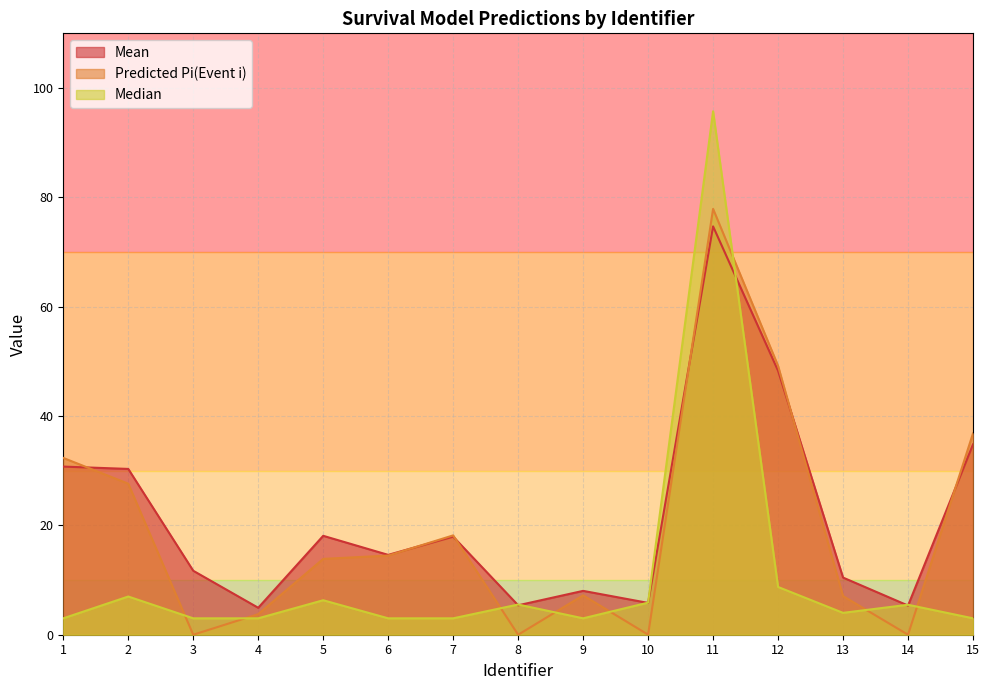

True or false: Predicted Pi(Event i) has a value of -46.4 at 14.

False